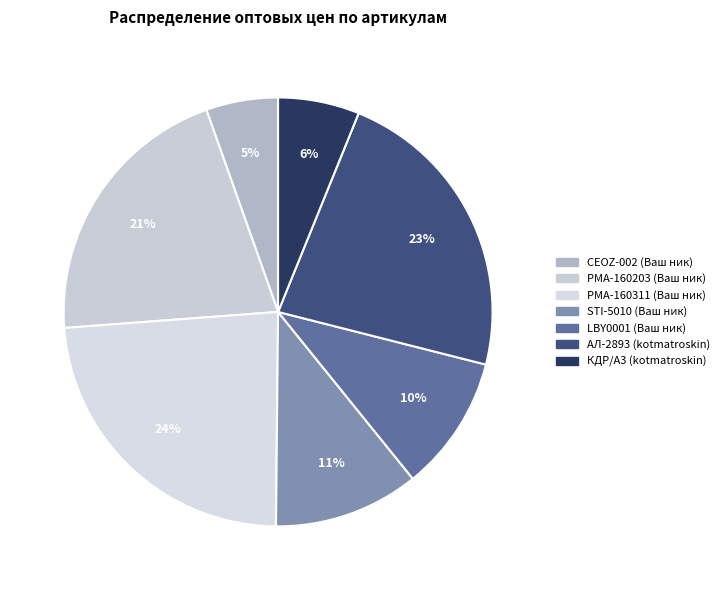

Is it true that КДР/А3 (kotmatroskin) is 1% of the pie?

False